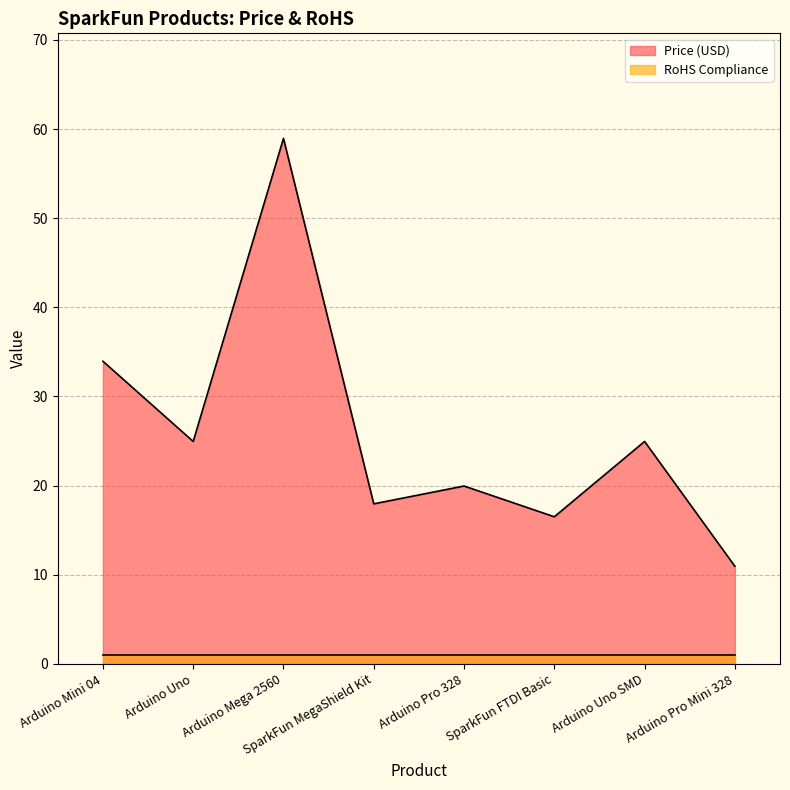

What is the sum of the values at Arduino Mini 04 and SparkFun MegaShield Kit?

51.9